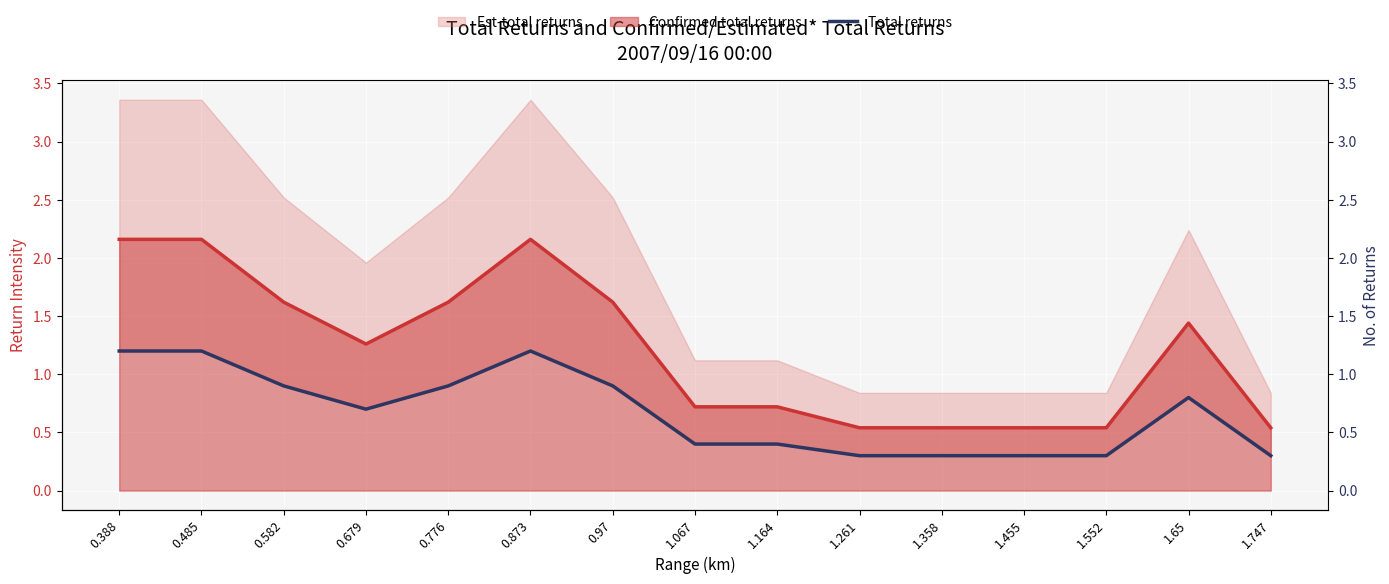

Reading left to right, what are all the values shown in this chart?

1.2	1.2	0.9	0.7	0.9	1.2	0.9	0.4	0.4	0.3	0.3	0.3	0.3	0.8	0.3